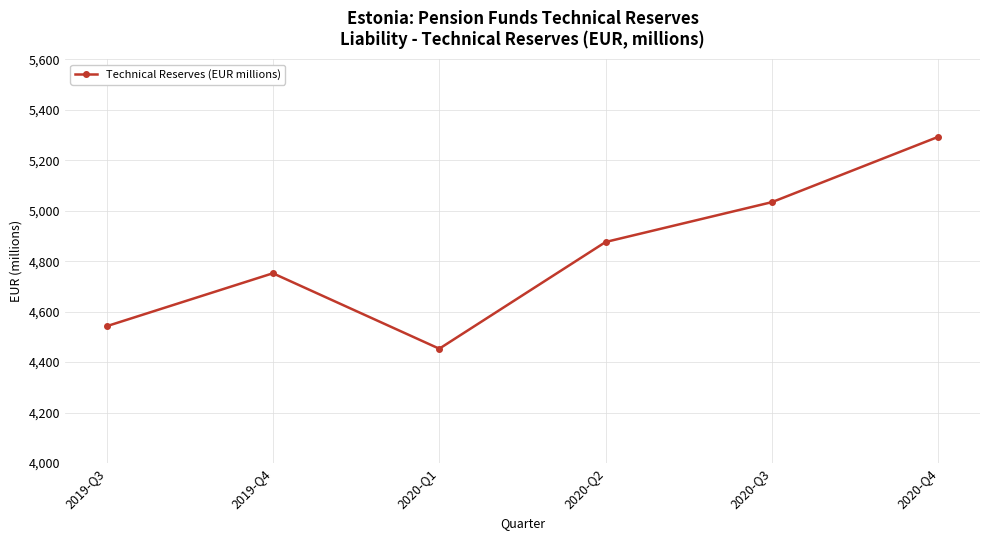

What is the ratio of the value at 2019-Q3 to the value at 2020-Q4?

0.9